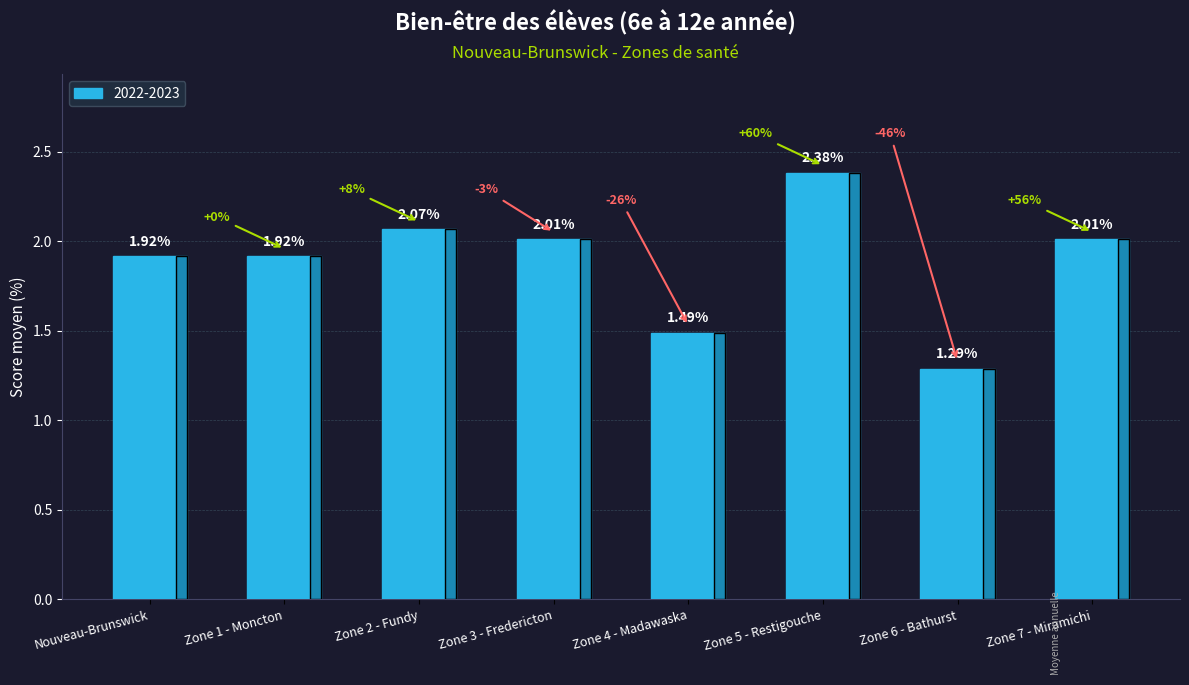

What is the sum of all values?

15.1